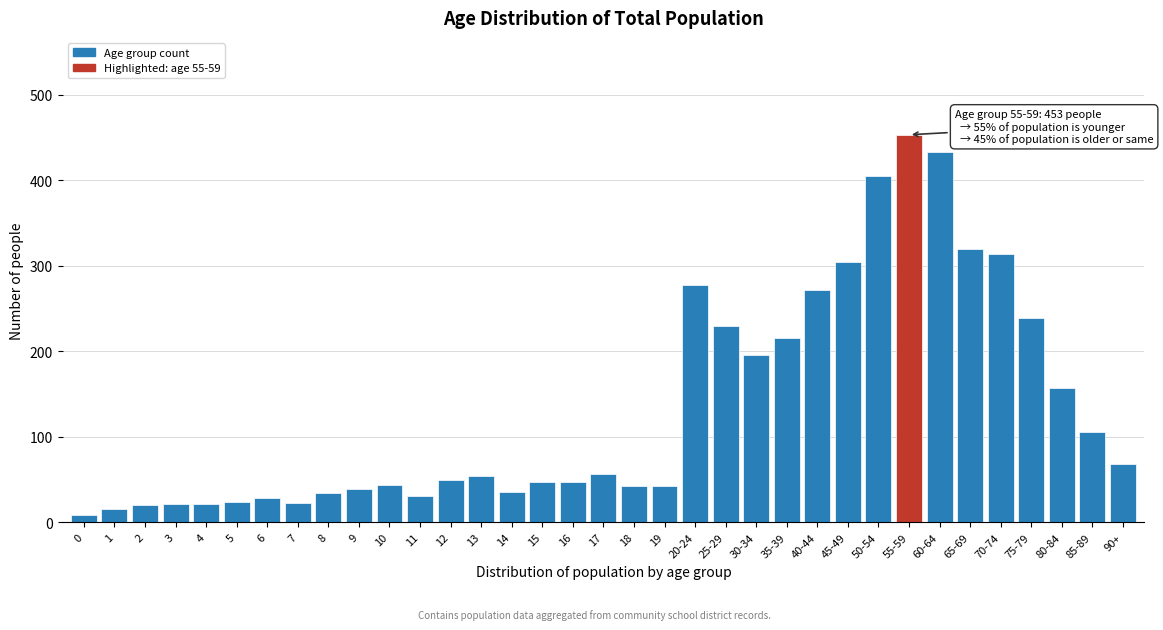

What is the change in value from 9 to 65-69?

+280